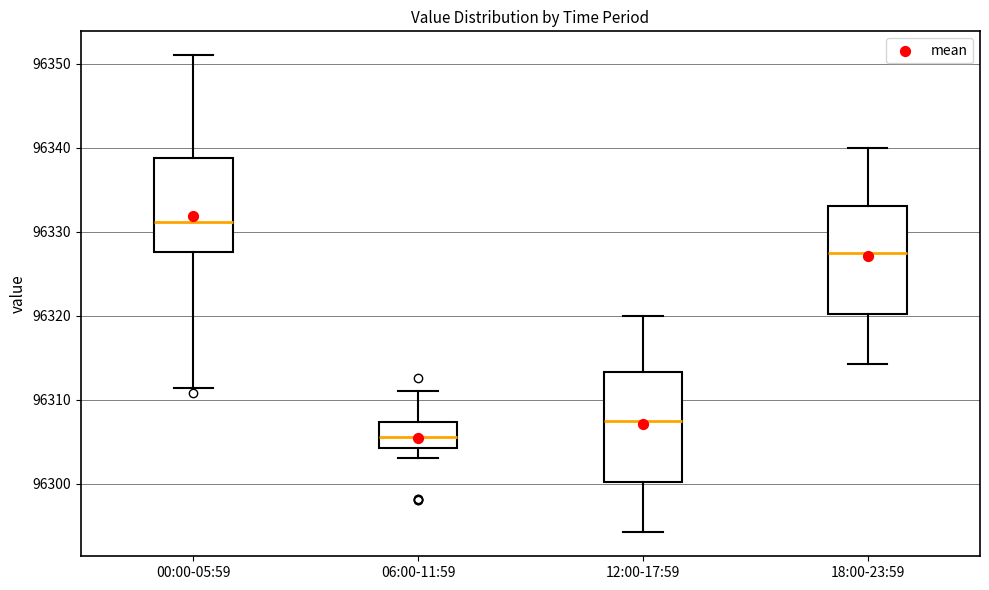

Which box's median line is the highest?

00:00-05:59